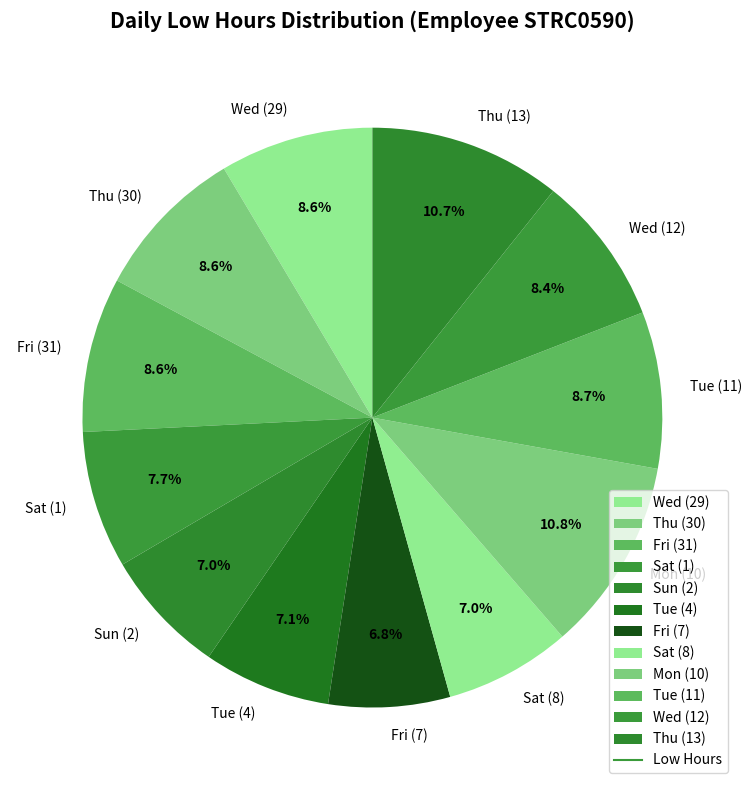

Does Tue (11) account for over 50% of the chart?

No